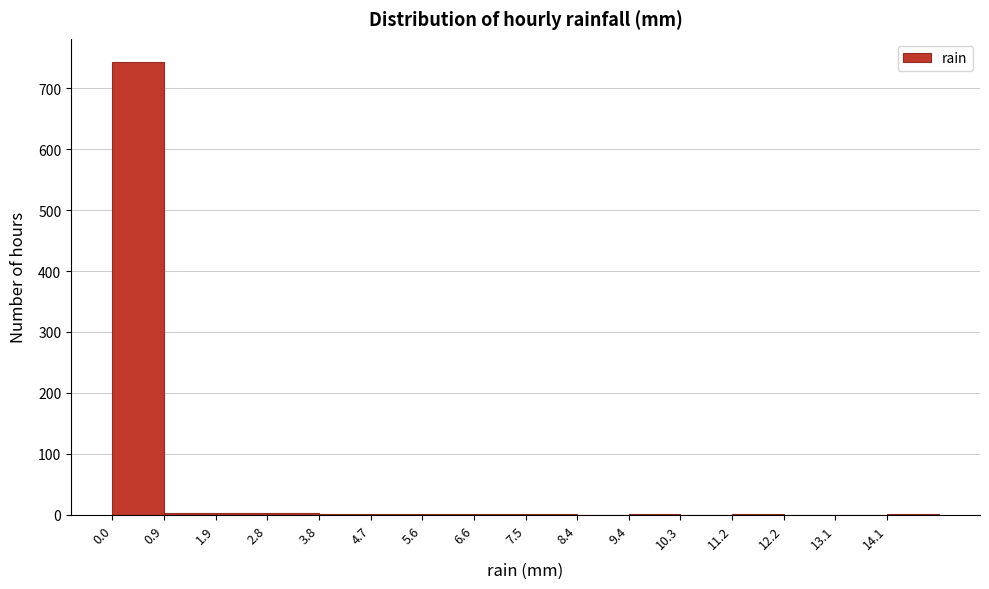

Reading left to right, transcribe this chart: for each bar, give the range it covers on the x-axis and its height. Neither the bar edges nor the heights are printed on the chart, so give them approximately, as read against the axes.

0.0 to 0.9: 740
0.9 to 1.9: under 10
1.9 to 2.8: under 10
2.8 to 3.8: under 10
3.8 to 4.7: under 10
4.7 to 5.6: under 10
5.6 to 6.6: under 10
6.6 to 7.5: under 10
7.5 to 8.4: under 10
8.4 to 9.4: 0
9.4 to 10.3: under 10
10.3 to 11.3: 0
11.3 to 12.2: under 10
12.2 to 13.1: 0
13.1 to 14.1: 0
14.1 to 15.0: under 10